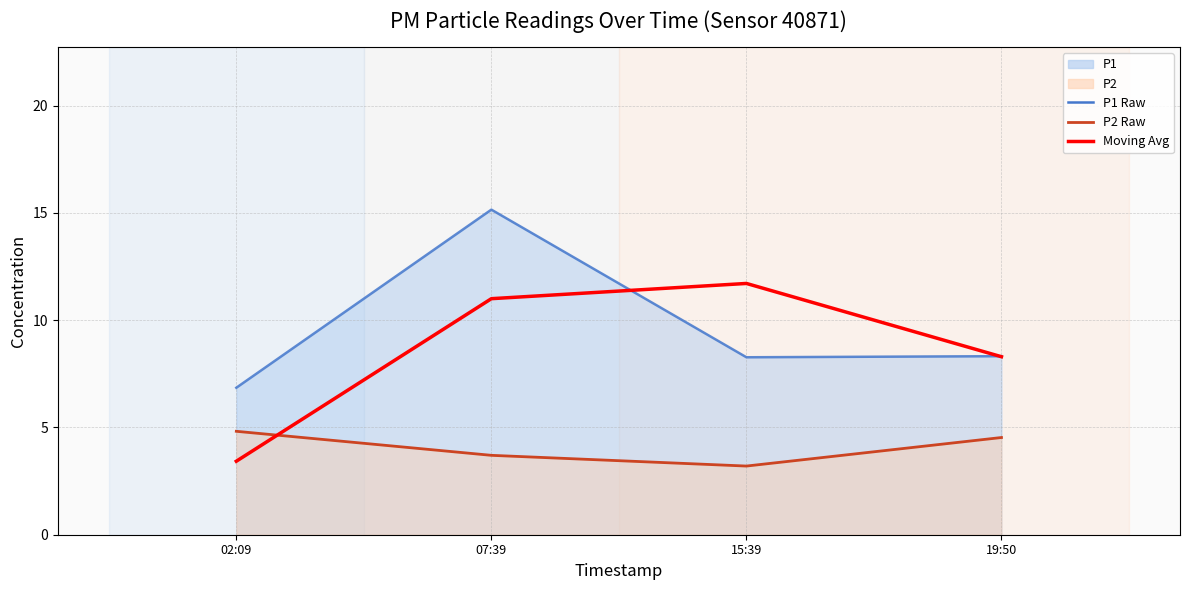

At 15:39, list the series in order from smallest to largest.

P2 line, P1 line, Moving Avg P1